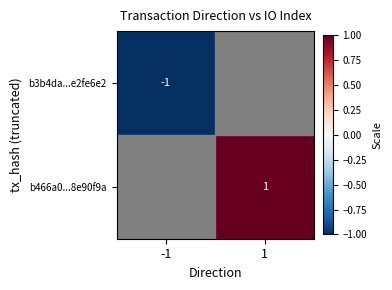

The value of b3b4da...e2fe6e2 at -1 is -1. True or false?

True